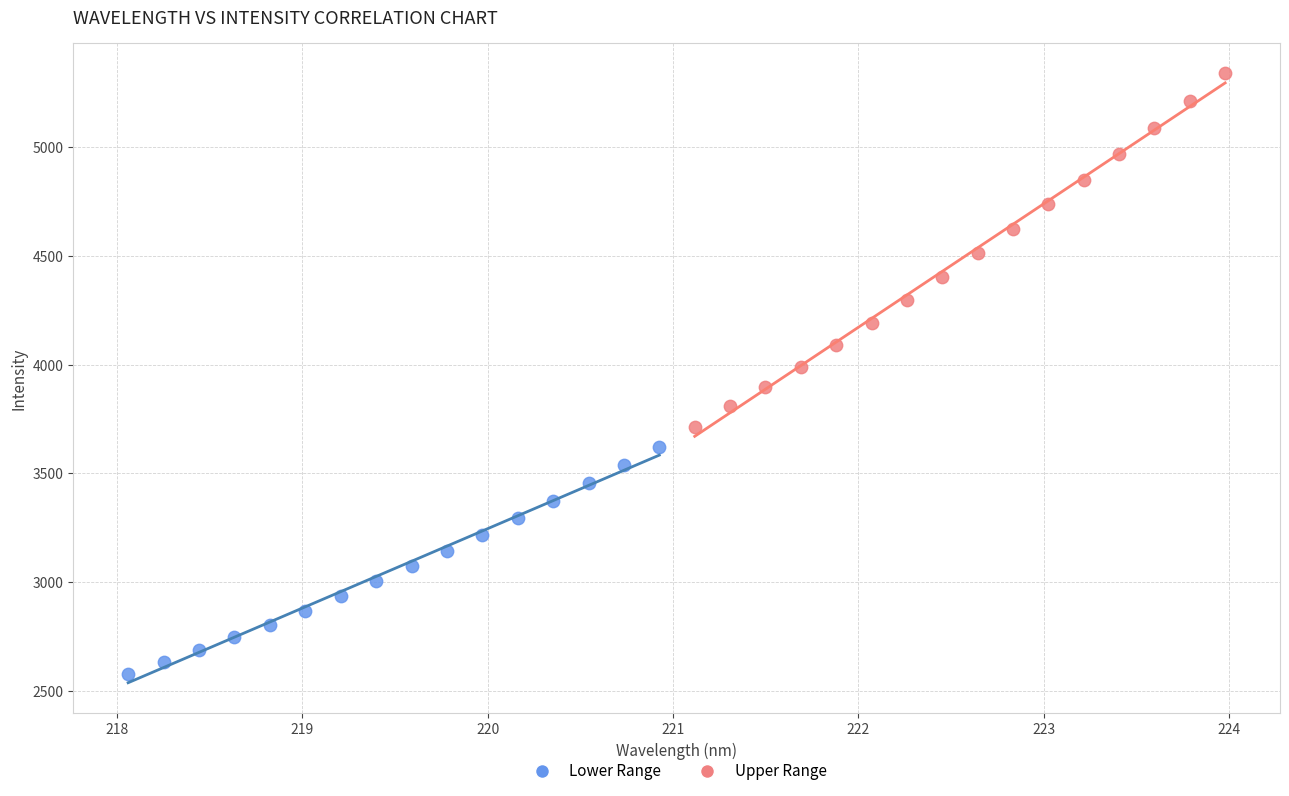

Which series contains the highest Y value?

Upper Range